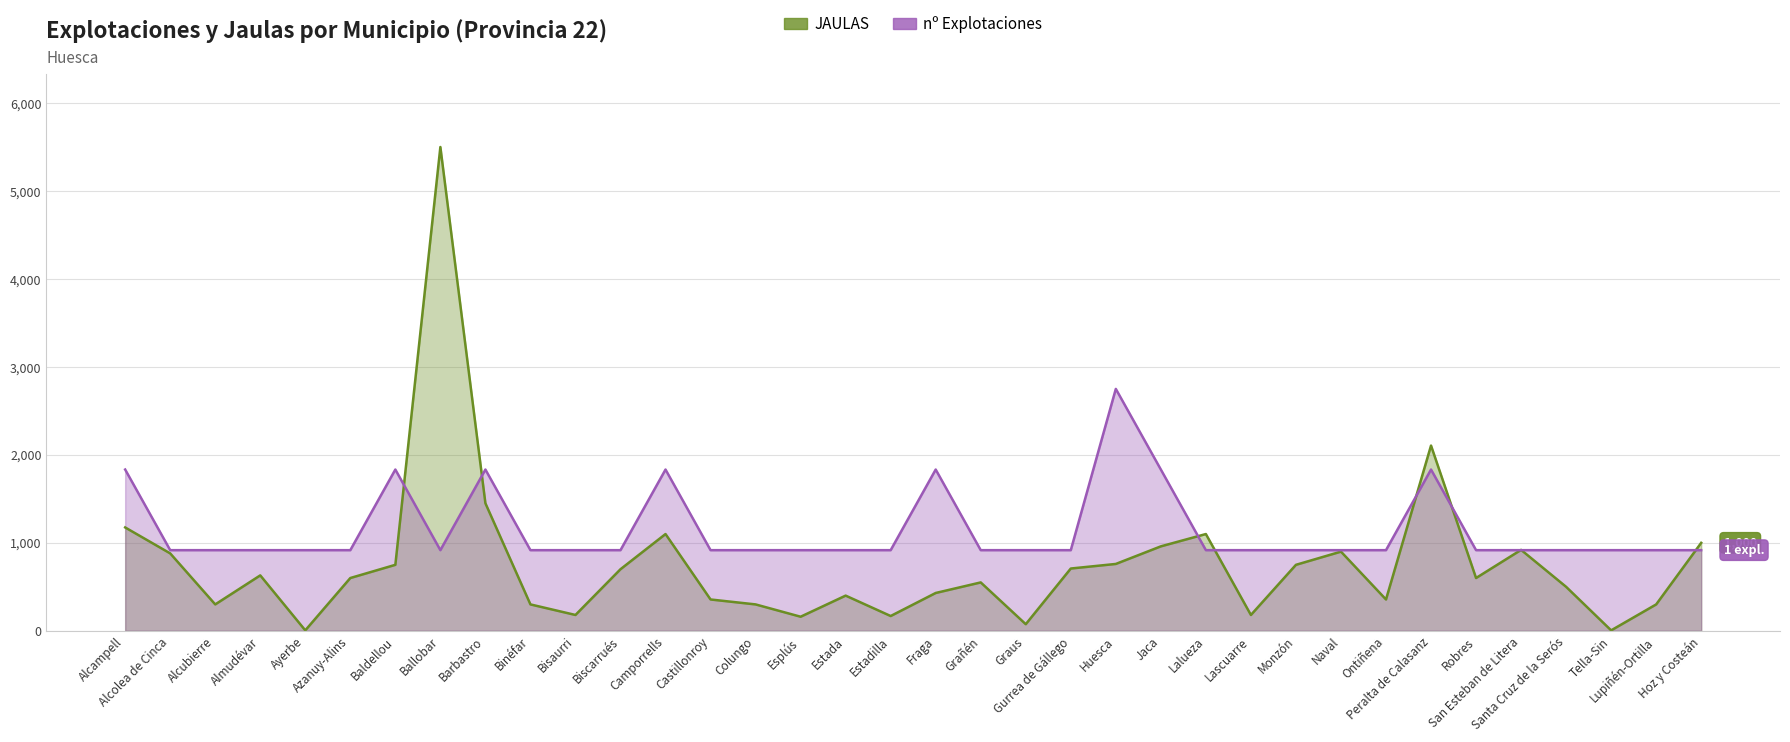

Where is the first local minimum for JAULAS?

Alcubierre